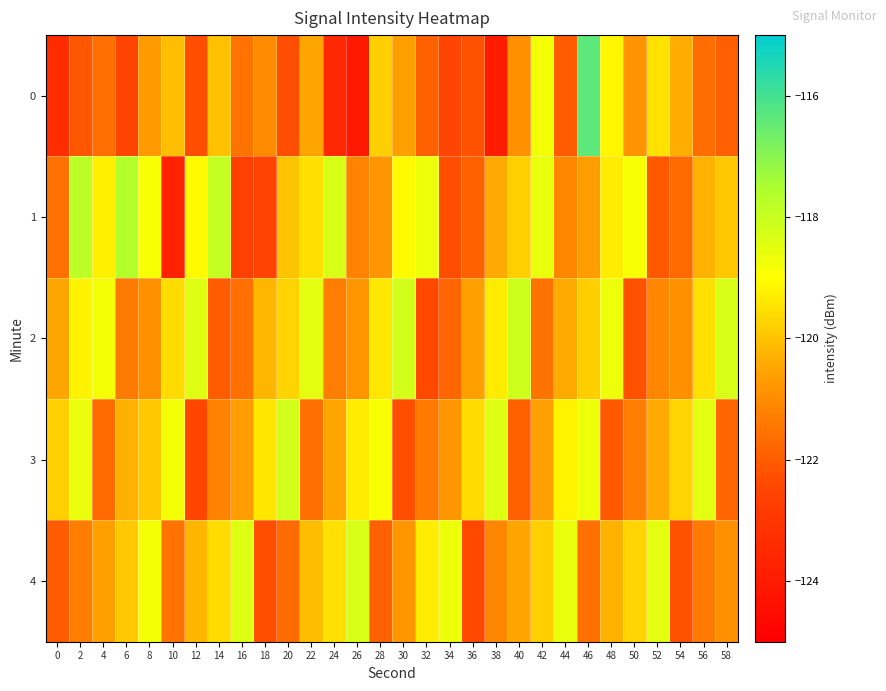

Reading left to right, what are all the values shown in this chart?

0: 0=-123.4	2=-122.1	4=-121.6	6=-122.5	8=-120.7	10=-120.1	12=-122.3	14=-120.0	16=-121.5	18=-121.0	20=-122.3	22=-120.5	24=-123.5	26=-124.0	28=-119.8	30=-120.6	32=-121.9	34=-122.5	36=-122.2	38=-124.0	40=-120.9	42=-118.8	44=-122.0	46=-116.3	48=-119.1	50=-120.8	52=-119.5	54=-120.4	56=-121.7	58=-121.9
1: 0=-121.6	2=-117.8	4=-119.2	6=-117.6	8=-118.9	10=-123.7	12=-119.1	14=-118.0	16=-122.6	18=-122.6	20=-120.0	22=-119.5	24=-118.3	26=-121.2	28=-120.8	30=-119.1	32=-118.7	34=-122.3	36=-121.9	38=-120.4	40=-119.8	42=-118.6	44=-121.1	46=-120.7	48=-119.3	50=-118.9	52=-122.1	54=-121.7	56=-120.3	58=-119.9
2: 0=-120.5	2=-119.2	4=-118.8	6=-121.4	8=-120.9	10=-119.6	12=-118.4	14=-122.0	16=-121.6	18=-120.2	20=-119.7	22=-118.5	24=-121.3	26=-120.8	28=-119.4	30=-118.2	32=-122.4	34=-121.8	36=-120.6	38=-119.3	40=-118.1	42=-121.5	44=-120.4	46=-119.8	48=-118.7	50=-122.2	52=-121.1	54=-120.9	56=-119.5	58=-118.3
3: 0=-119.8	2=-118.6	4=-121.7	6=-120.3	8=-119.9	10=-118.8	12=-122.5	14=-121.2	16=-120.7	18=-119.4	20=-118.2	22=-121.6	24=-120.5	26=-119.3	28=-118.9	30=-122.3	32=-121.4	34=-120.8	36=-119.6	38=-118.4	40=-121.9	42=-120.6	44=-119.2	46=-118.7	48=-122.1	50=-121.3	52=-120.4	54=-119.7	56=-118.5	58=-121.8
4: 0=-122.0	2=-121.3	4=-120.6	6=-119.9	8=-118.8	10=-121.5	12=-120.2	14=-119.6	16=-118.4	18=-122.3	20=-121.7	22=-120.1	24=-119.5	26=-118.3	28=-121.9	30=-120.8	32=-119.3	34=-118.7	36=-122.4	38=-121.1	40=-120.5	42=-119.8	44=-118.6	46=-121.6	48=-120.3	50=-119.7	52=-118.5	54=-122.2	56=-121.4	58=-120.9